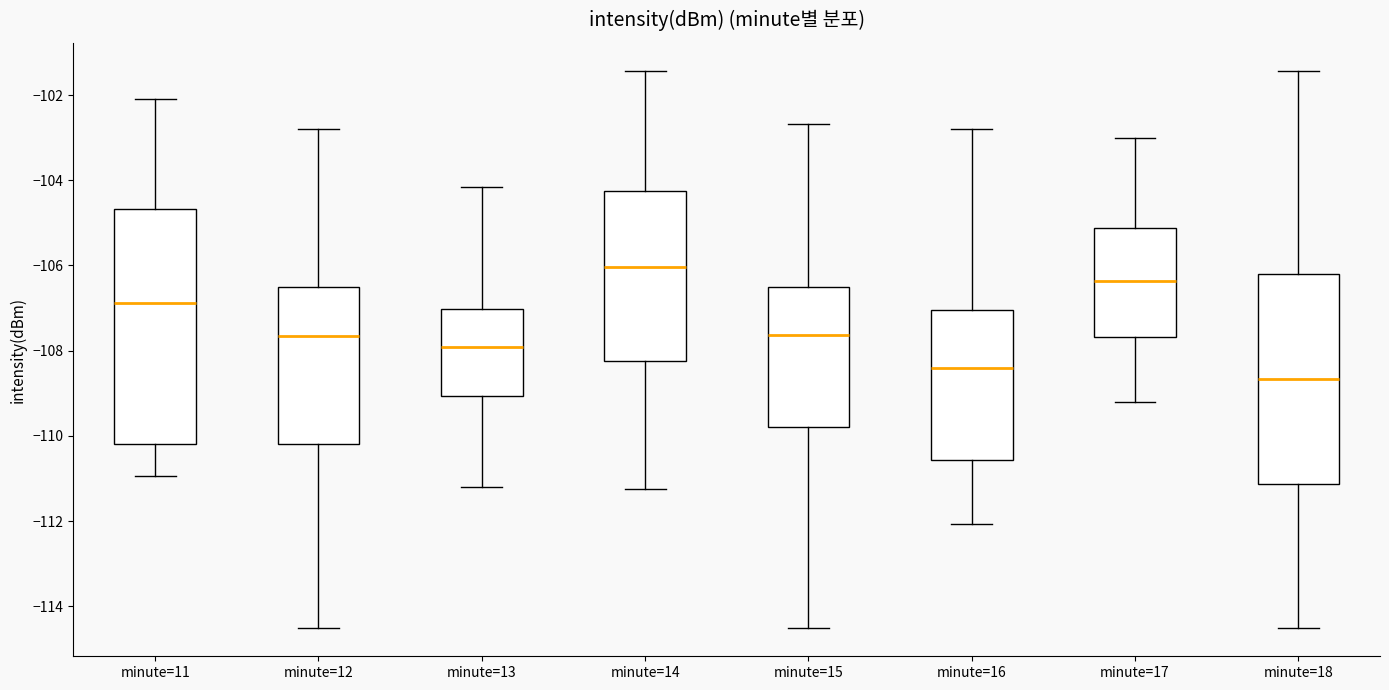

Reading left to right, transcribe this box plot: for each box, give where its median line is, the range the box spans, and where its two whiskers end, as read against the y-axis. The values are not printed on the chart, so give them approximately, as read against the axis.

minute=11: median -106.8, box -110.2 to -104.6, whiskers -111.0 to -102.0
minute=12: median -107.6, box -110.2 to -106.4, whiskers -114.6 to -102.8
minute=13: median -108.0, box -109.0 to -107.0, whiskers -111.2 to -104.2
minute=14: median -106.0, box -108.2 to -104.2, whiskers -111.2 to -101.4
minute=15: median -107.6, box -109.8 to -106.4, whiskers -114.6 to -102.6
minute=16: median -108.4, box -110.6 to -107.0, whiskers -112.0 to -102.8
minute=17: median -106.4, box -107.6 to -105.2, whiskers -109.2 to -103.0
minute=18: median -108.6, box -111.2 to -106.2, whiskers -114.6 to -101.4